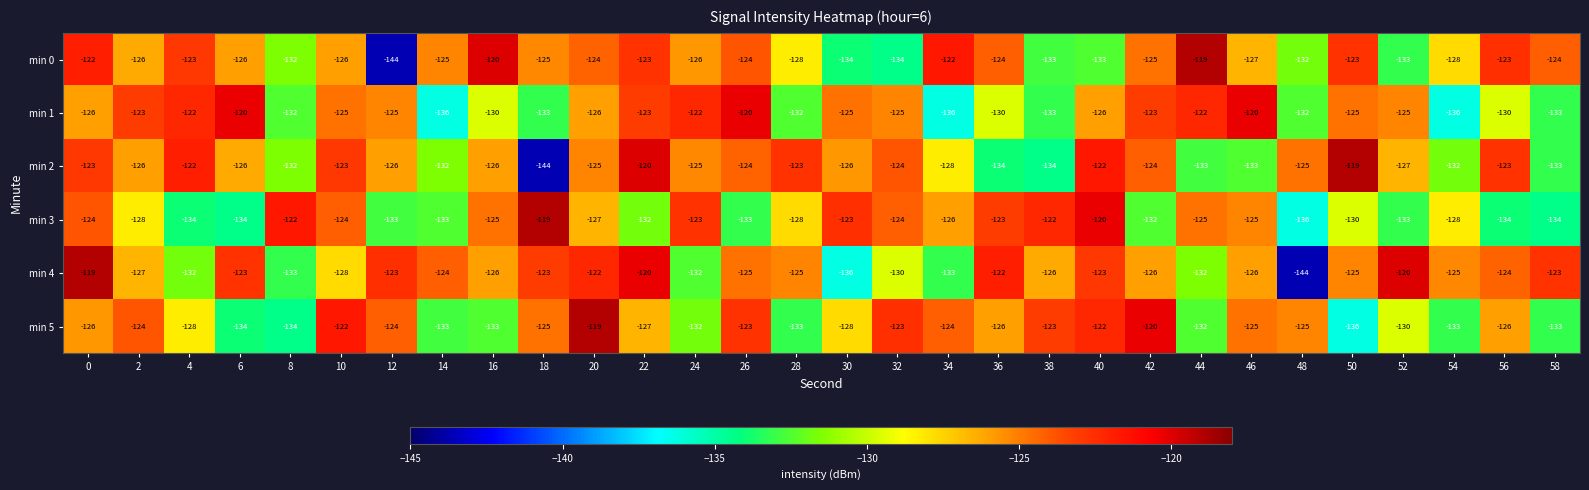

What is the difference between the maximum and minimum values in the min 4 series?

25